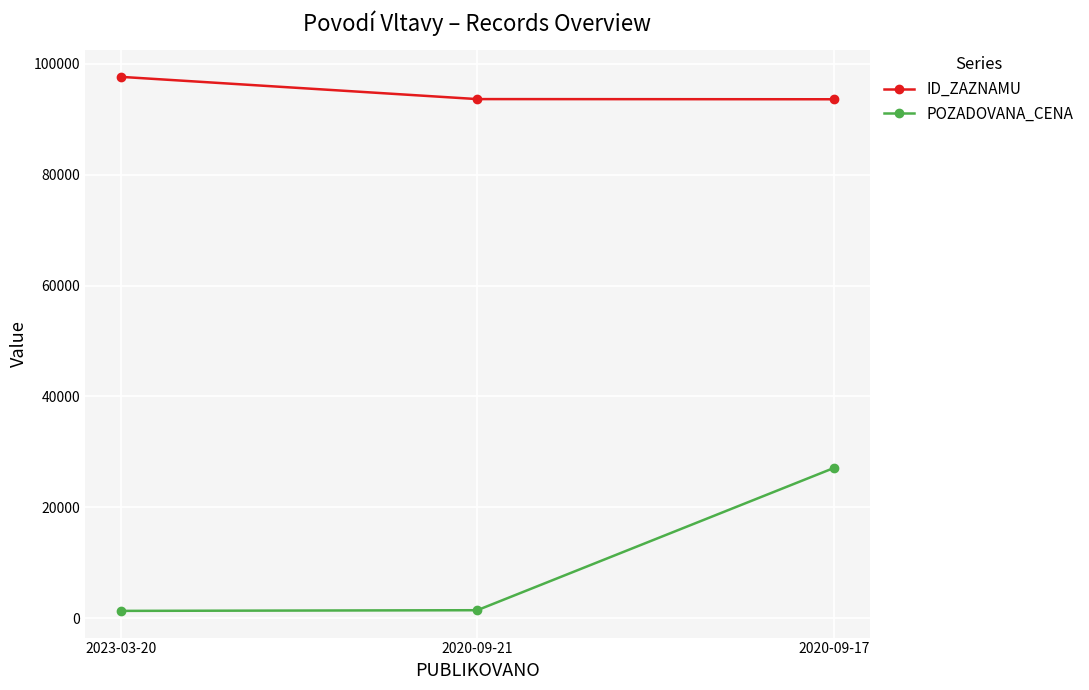

List the series in order of their peak value, lowest first.

POZADOVANA_CENA, ID_ZAZNAMU